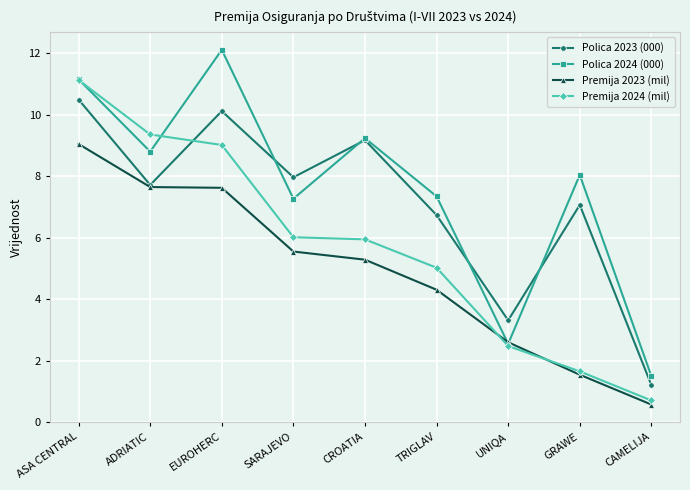

What is the sum of all Polica 2023 (000) values?

63.8